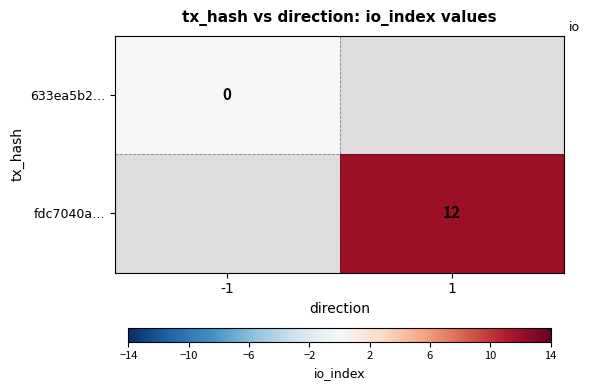

How many distinct data groups are displayed?

2